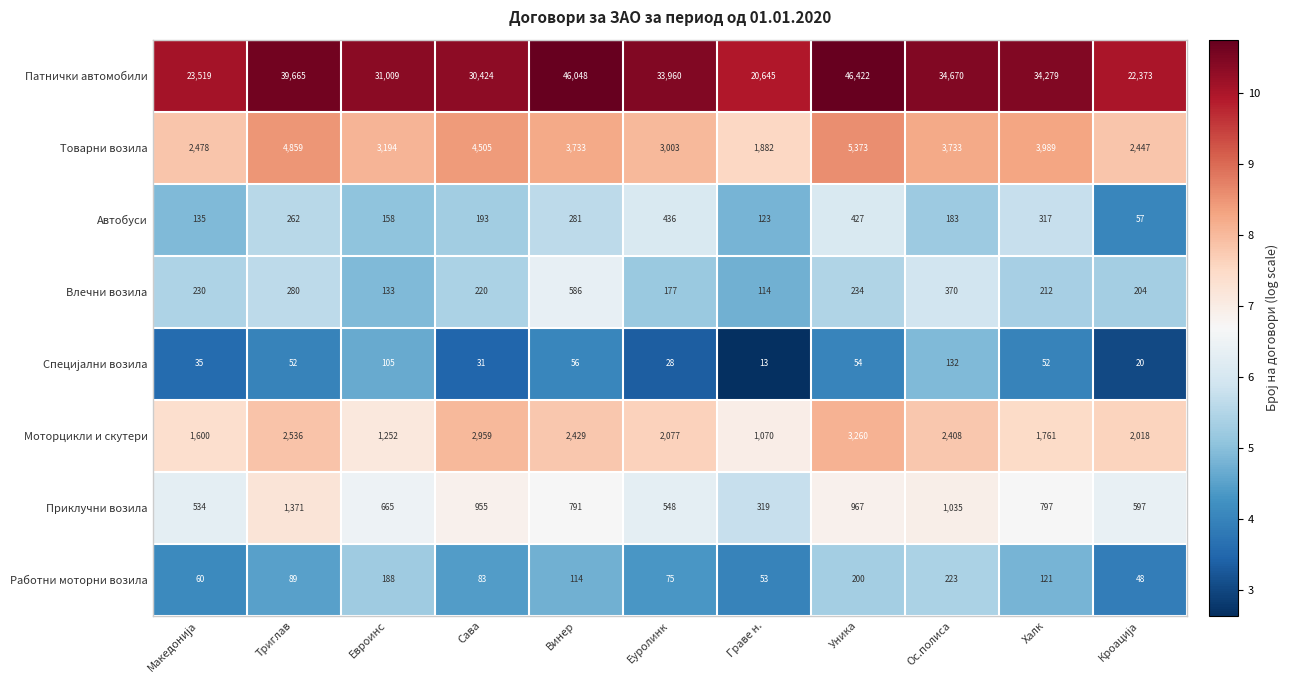

How many distinct data groups are displayed?

8